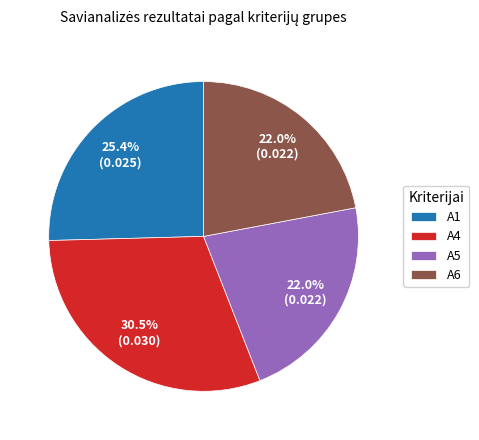

True or false: A1 accounts for 25% of the total.

True